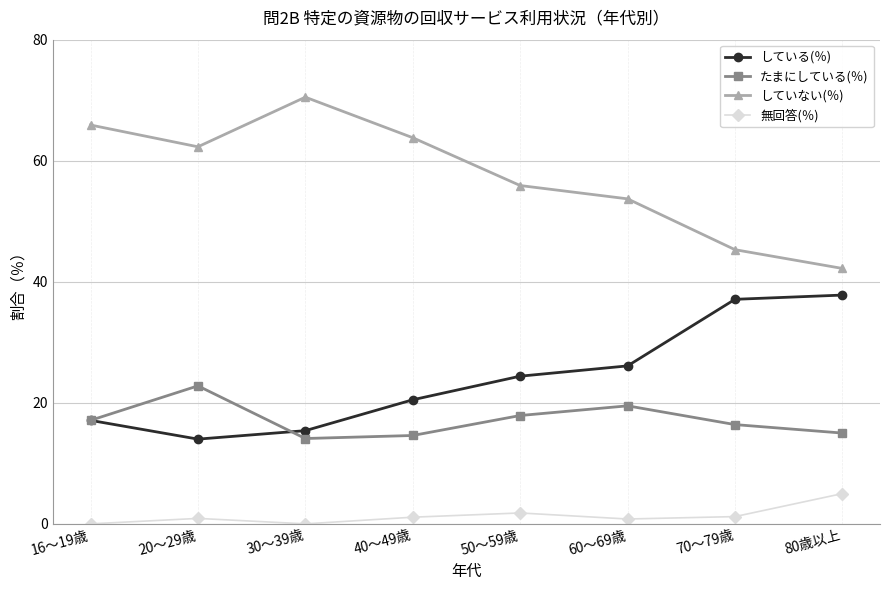

Count the number of data series in this chart.

4